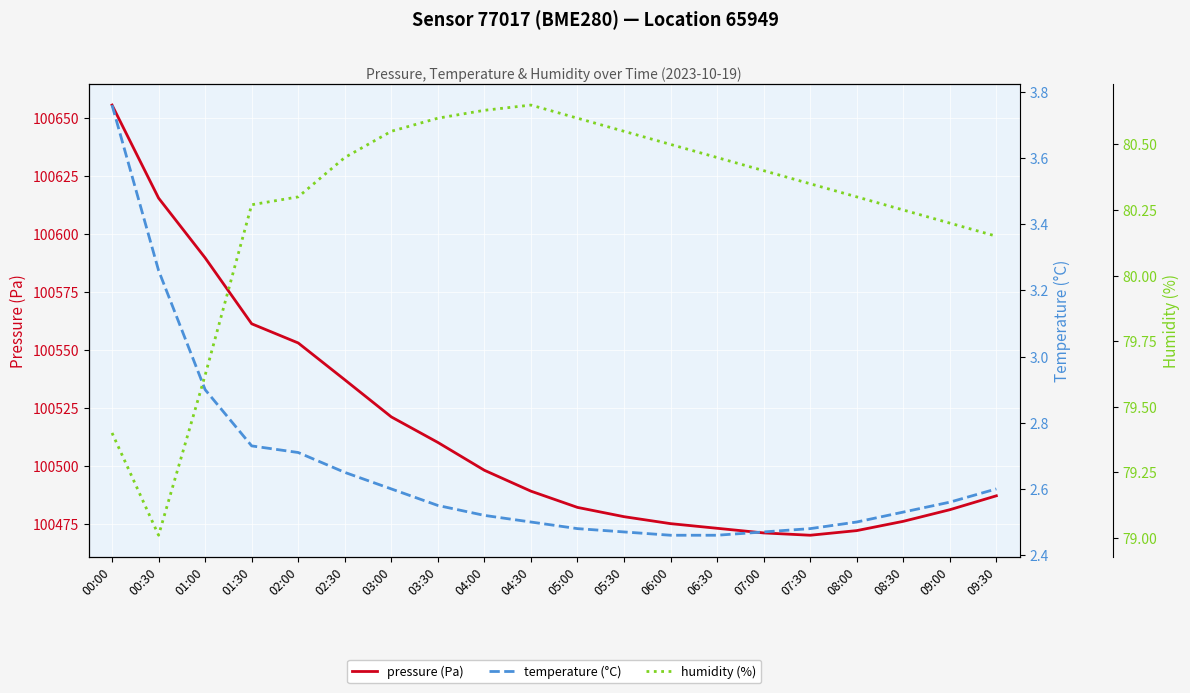

Reading left to right, extract all data points from this chart.

pressure: 00:00=100655.4	00:30=100615.3	01:00=100589.5	01:30=100561.1	02:00=100552.9	02:30=100537.0	03:00=100521.0	03:30=100510.0	04:00=100498.0	04:30=100489.0	05:00=100482.0	05:30=100478.0	06:00=100475.0	06:30=100473.0	07:00=100471.0	07:30=100470.0	08:00=100472.0	08:30=100476.0	09:00=100481.0	09:30=100487.0
temperature: 00:00=3.8	00:30=3.3	01:00=2.9	01:30=2.7	02:00=2.7	02:30=2.6	03:00=2.6	03:30=2.5	04:00=2.5	04:30=2.5	05:00=2.5	05:30=2.5	06:00=2.5	06:30=2.5	07:00=2.5	07:30=2.5	08:00=2.5	08:30=2.5	09:00=2.6	09:30=2.6
humidity: 00:00=79.4	00:30=79.0	01:00=79.6	01:30=80.3	02:00=80.3	02:30=80.5	03:00=80.5	03:30=80.6	04:00=80.6	04:30=80.7	05:00=80.6	05:30=80.5	06:00=80.5	06:30=80.5	07:00=80.4	07:30=80.3	08:00=80.3	08:30=80.2	09:00=80.2	09:30=80.2